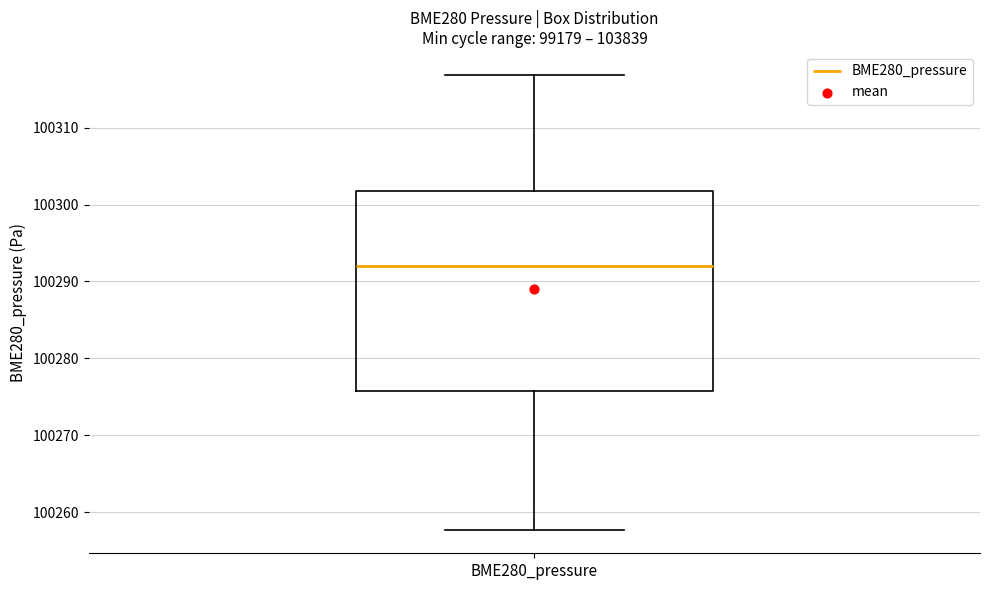

Where is the upper edge of the box for BME280_pressure on the y-axis? The values are not printed on the chart, so give them approximately, as read against the axis.

100302